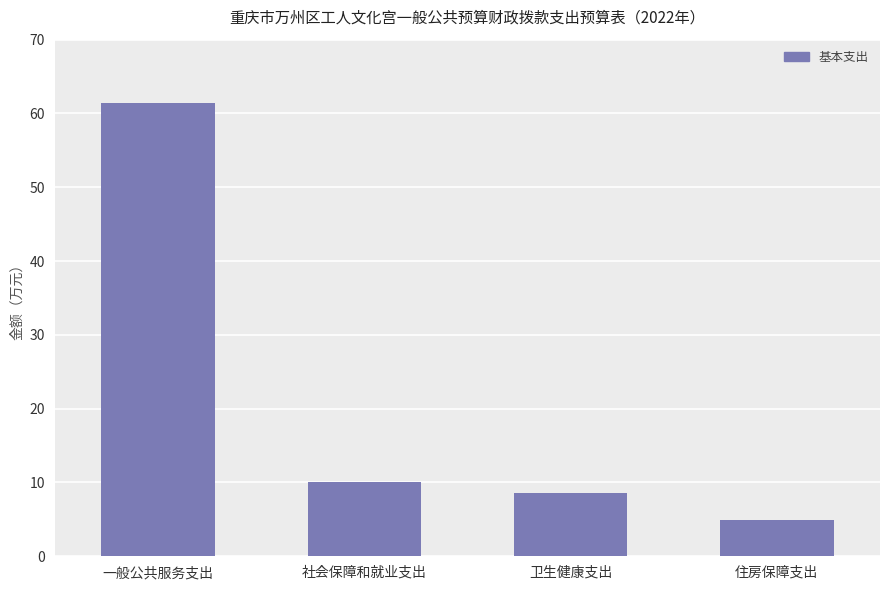

Which category has the highest value across all series?

一般公共服务支出